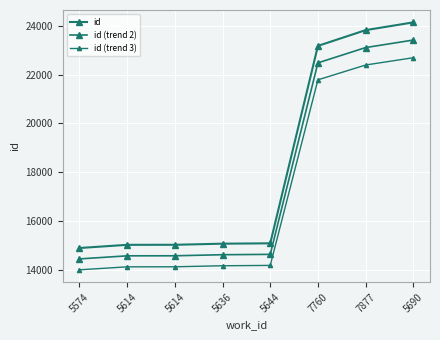

What is the sum of all id (trend 2) values?

141833.4